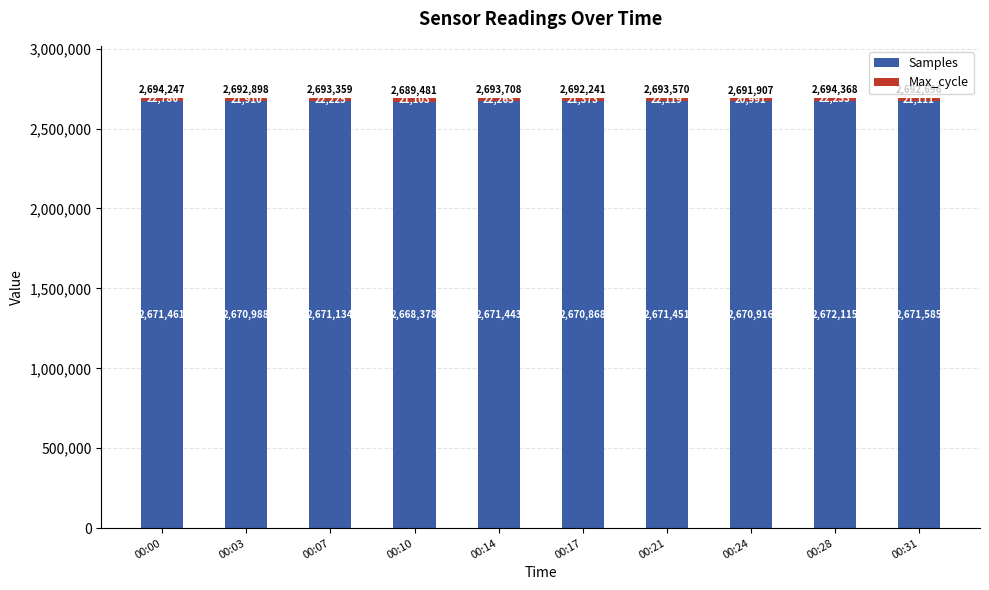

What is the total value across all series at 00:00?

2694247